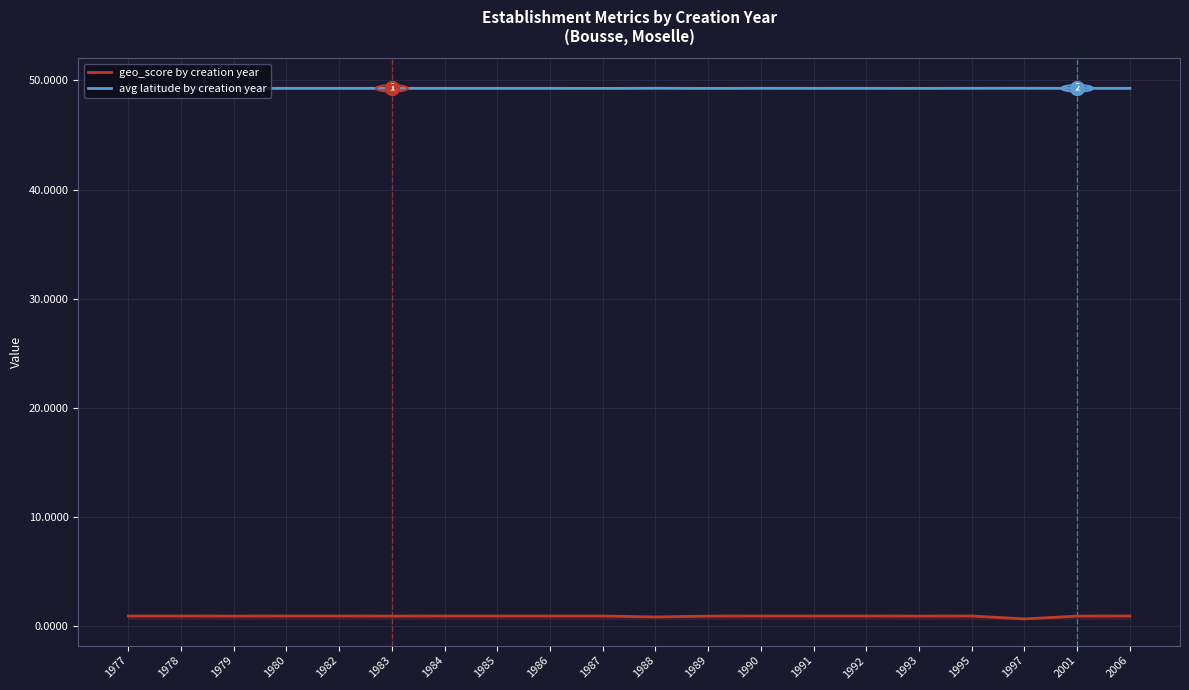

The value of avg latitude by creation year at 1997 is 30.3. True or false?

False